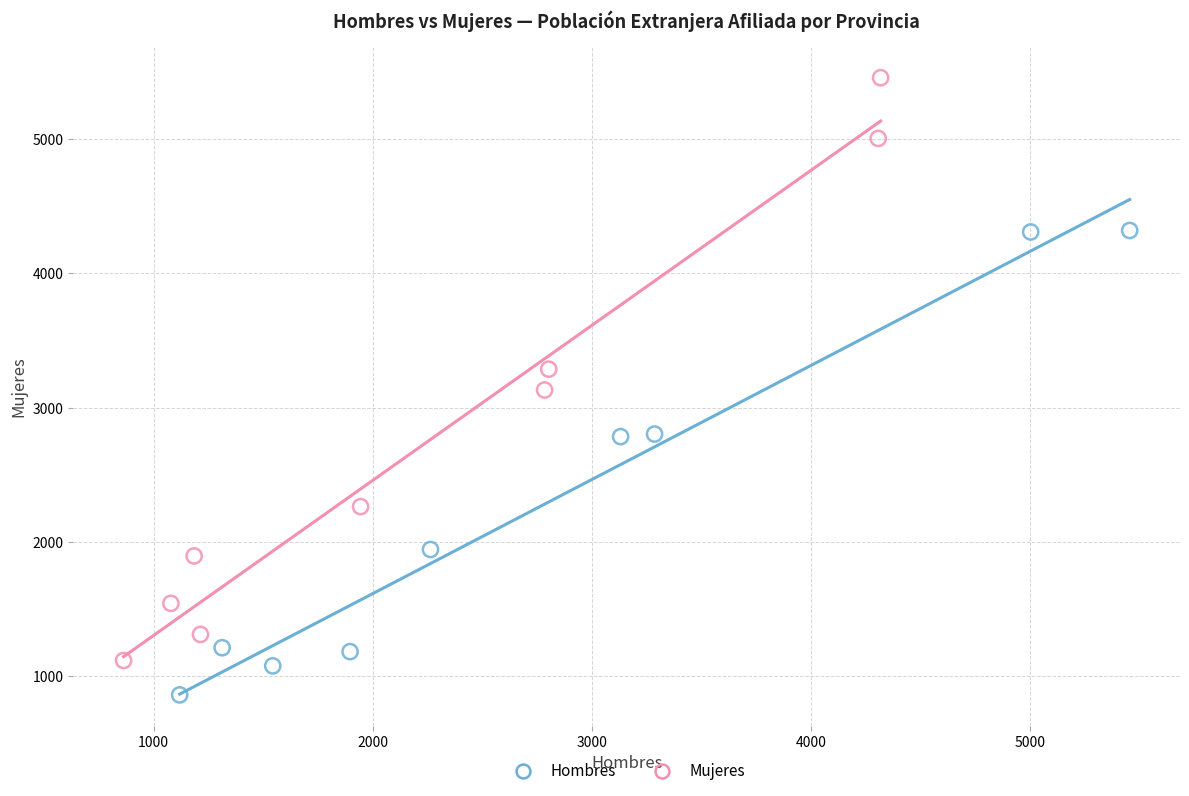

Which series contains the highest Y value?

Mujeres